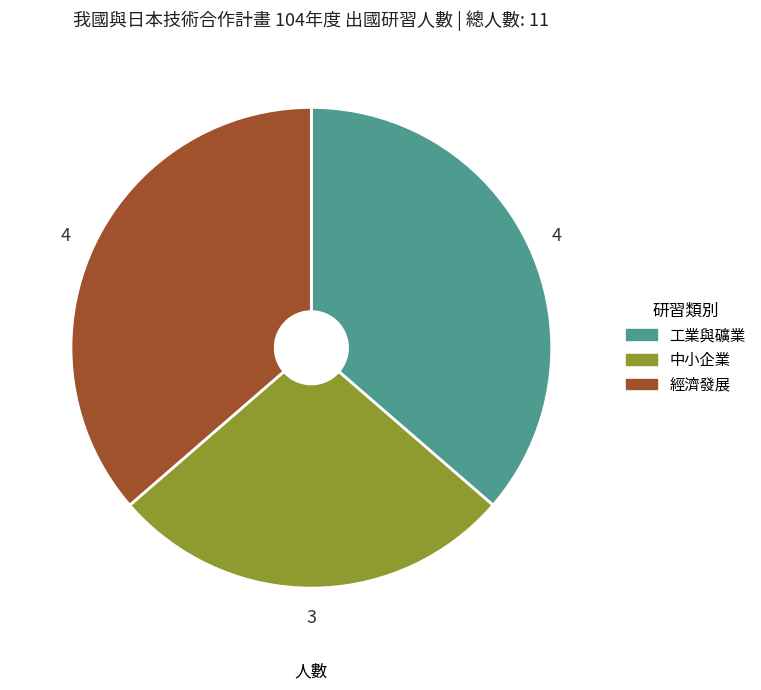

Is there any slice that represents more than half of the pie?

No